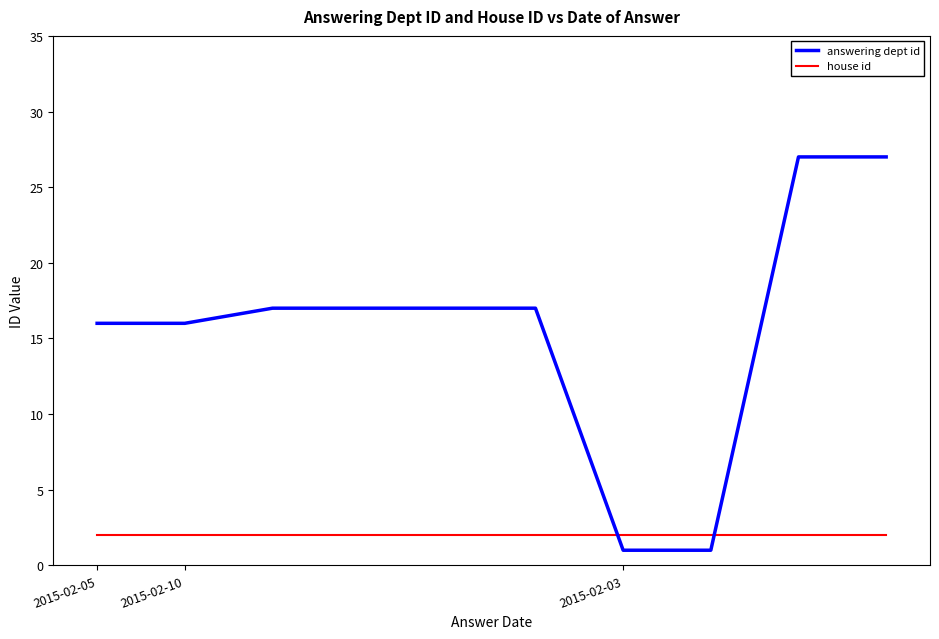

Which series has the largest total across all categories?

answering dept id